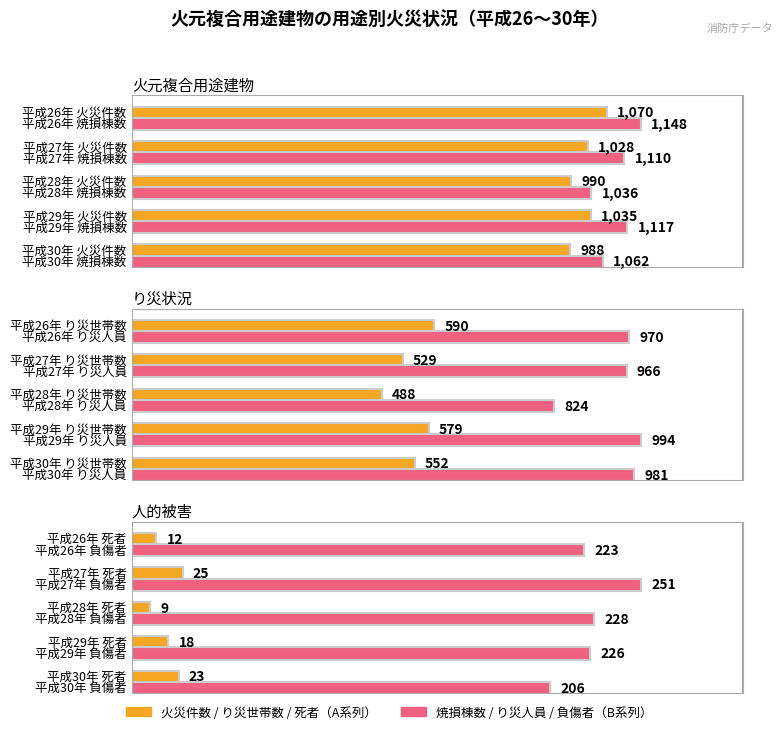

What position from the right is 平成29年?

2